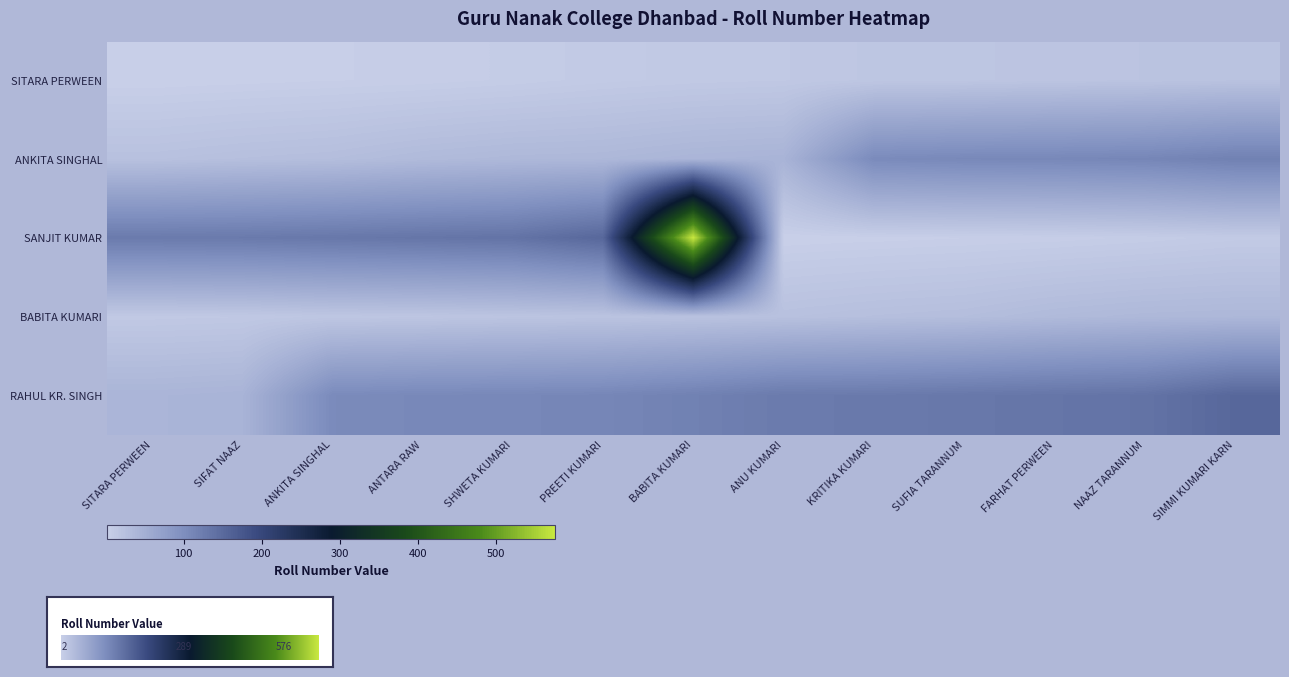

Reading left to right, list all the values displayed in this chart.

SITARA PERWEEN: 2	3	4	5	7	10	12	13	16	17	19	20	22
ANKITA SINGHAL: 24	27	29	34	37	38	42	44	105	108	109	111	118
SANJIT KUMAR: 127	128	131	134	137	153	576	2	3	4	5	7	10
BABITA KUMARI: 12	13	16	17	19	20	22	24	27	29	34	37	38
RAHUL KR. SINGH: 42	44	105	108	109	111	118	127	128	131	134	137	153